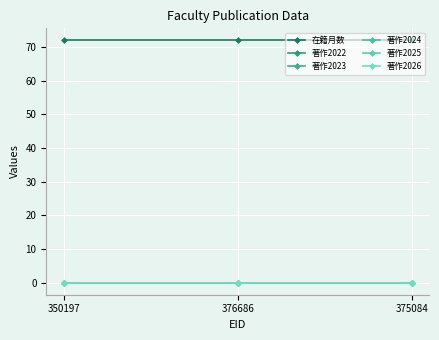

Reading right to left, what are all the values shown in this chart?

在籍月数: 375084=72	376686=72	350197=72
著作2022: 375084=0	376686=0	350197=0
著作2023: 375084=0	376686=0	350197=0
著作2024: 375084=0	376686=0	350197=0
著作2025: 375084=0	376686=0	350197=0
著作2026: 375084=0	376686=0	350197=0